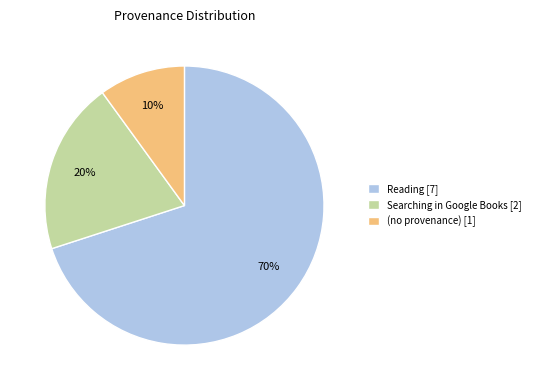

How many segments does this pie chart have?

3